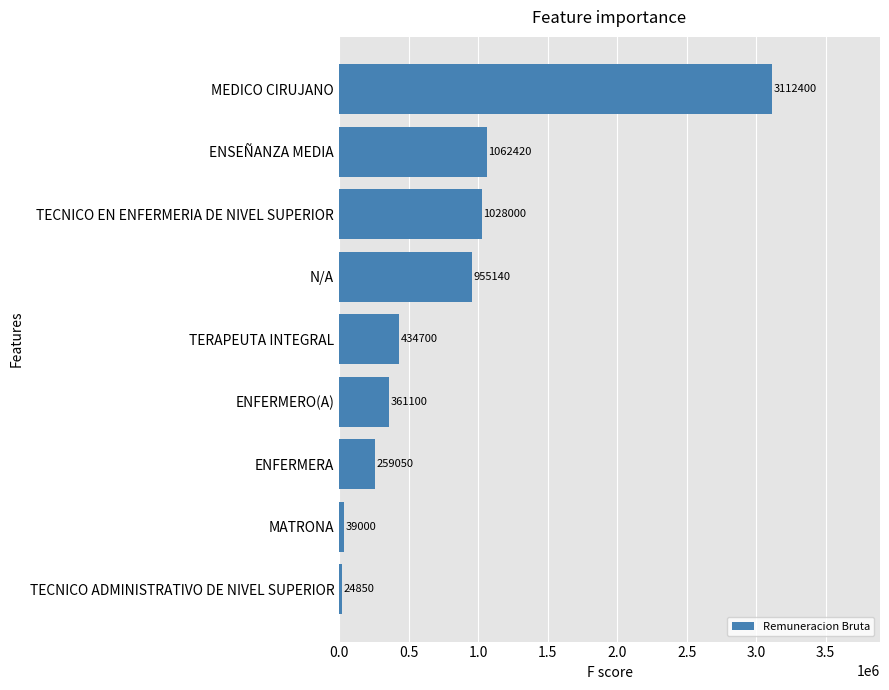

What is the approximate value at TECNICO ADMINISTRATIVO DE NIVEL SUPERIOR?

24850